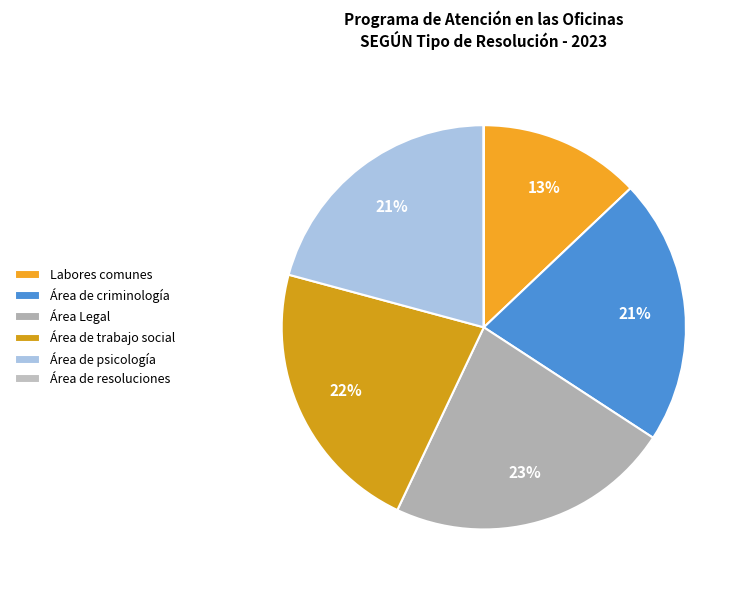

Between Área de psicología and Área de trabajo social, which is larger?

Área de trabajo social